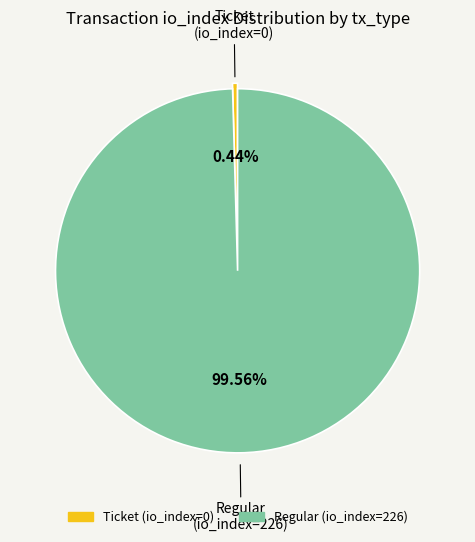

Is there any slice that represents more than half of the pie?

Yes